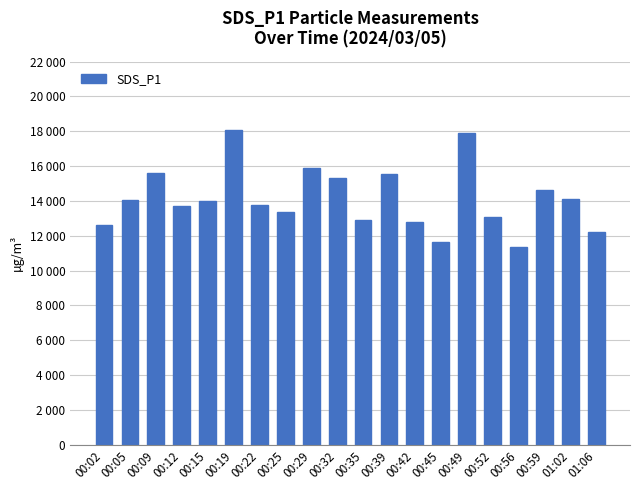

Where is the data nearest to the value 14720?

00:59